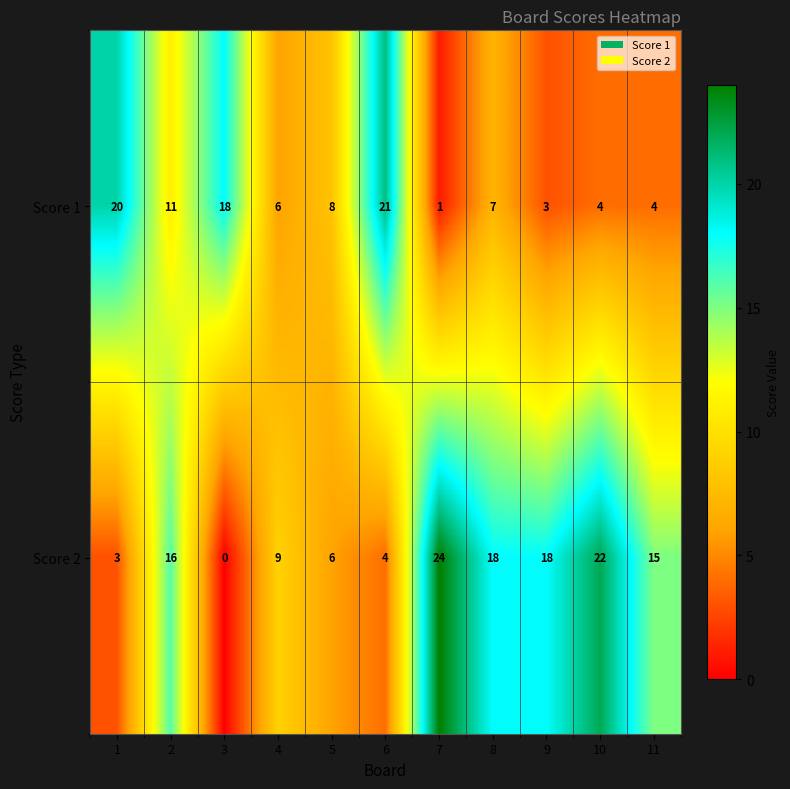

Between 2 and 9, which series saw the biggest shift?

Score 1